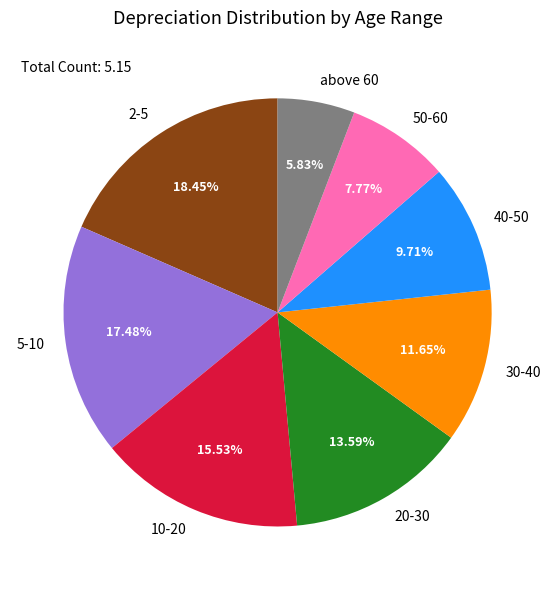

Which category has the smallest portion of the pie?

above 60